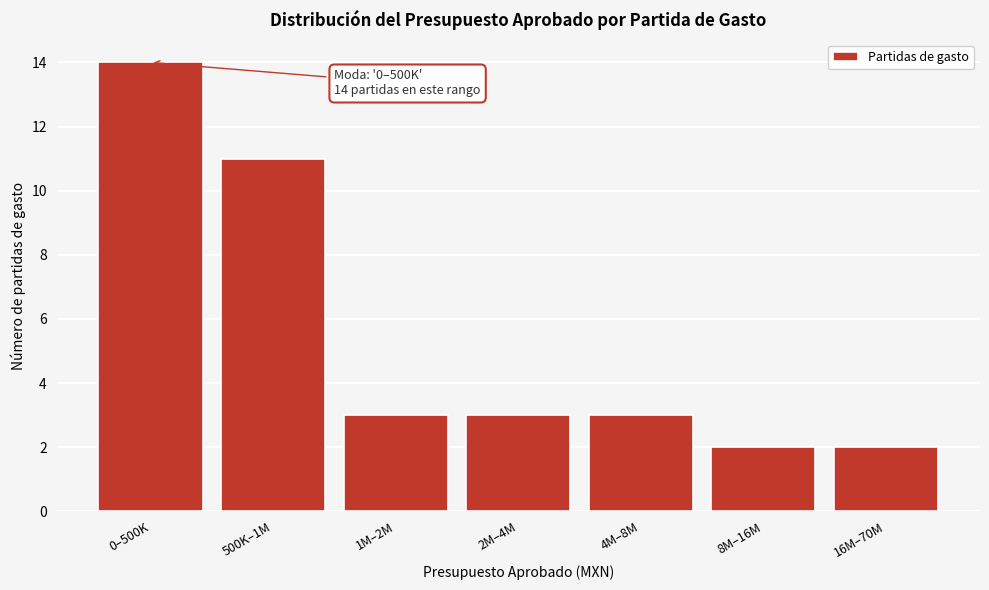

Reading left to right, what are all the values shown in this chart?

14	11	3	3	3	2	2